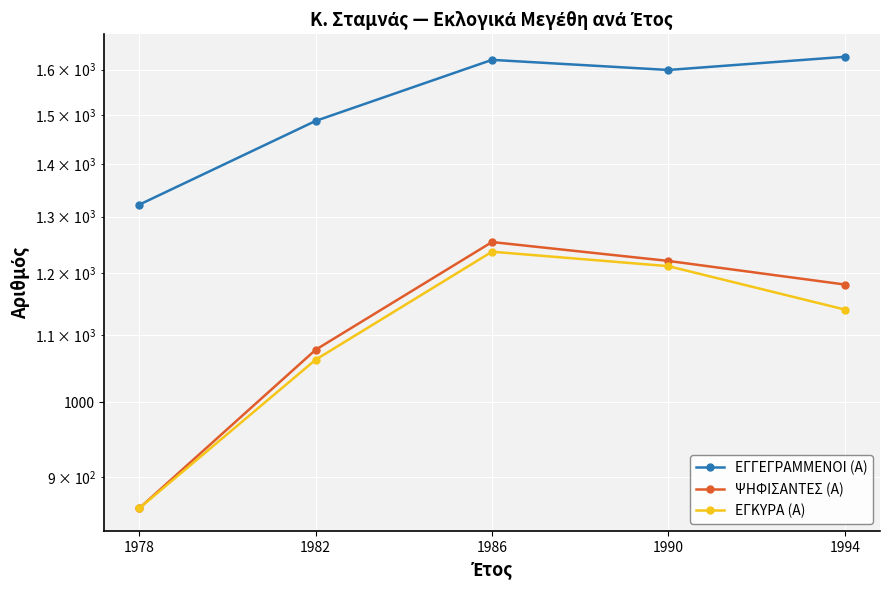

Which series has the largest total across all categories?

ΕΓΓΕΓΡΑΜΜΕΝΟΙ (Α)